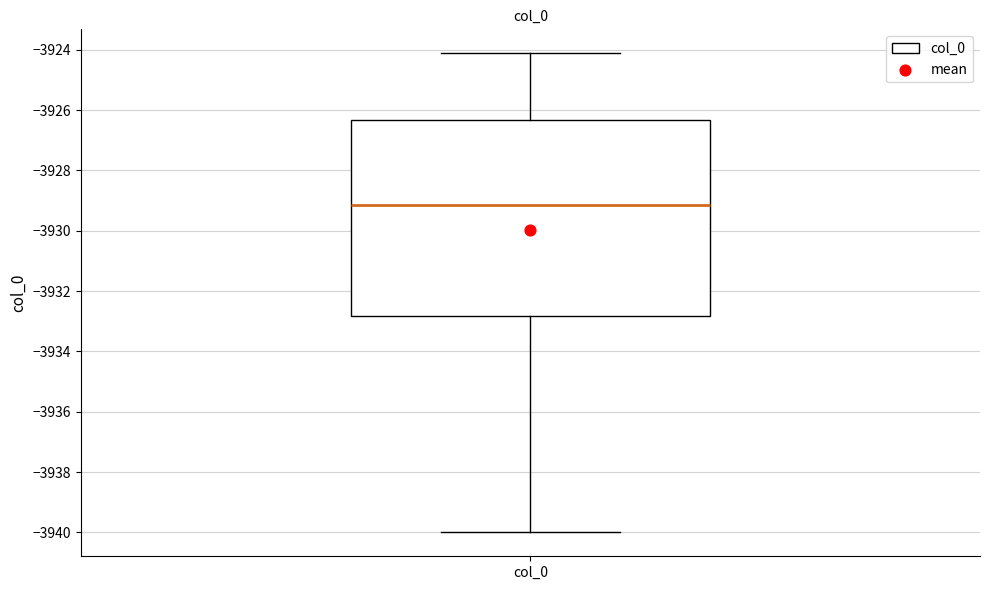

Transcribe this box plot: give where the median line is, the range the box spans, and where the two whiskers end, as read against the y-axis. The values are not printed on the chart, so give them approximately, as read against the axis.

median -3929.2, box -3932.8 to -3926.4, whiskers -3940.0 to -3924.2